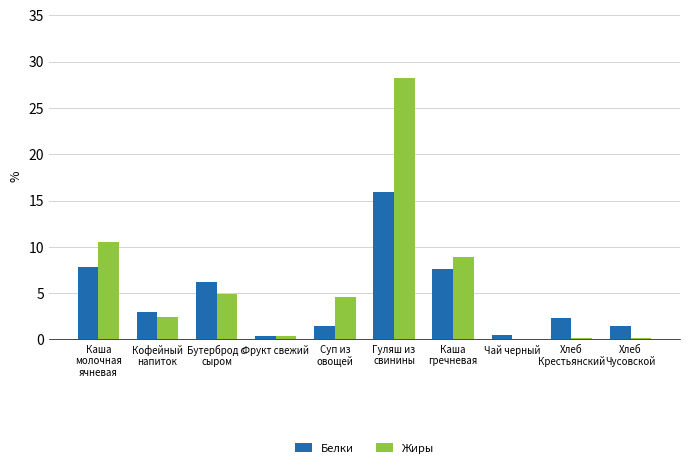

What is the sum of all Жиры values?

60.4